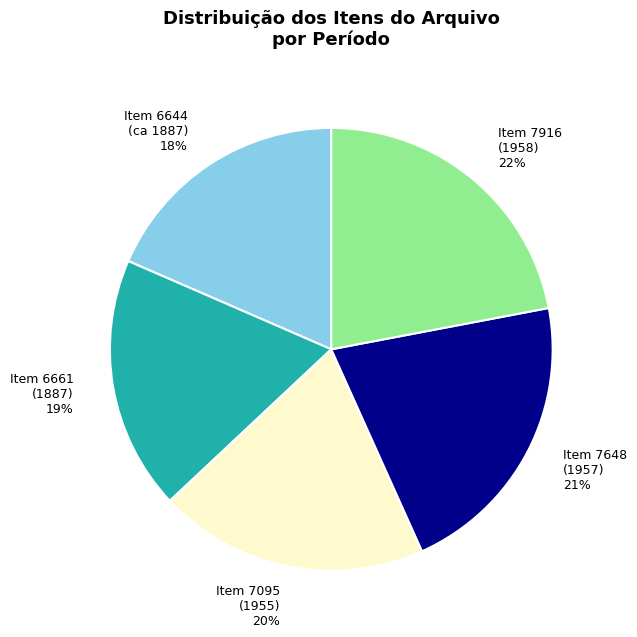

How many slices are in this pie chart?

5